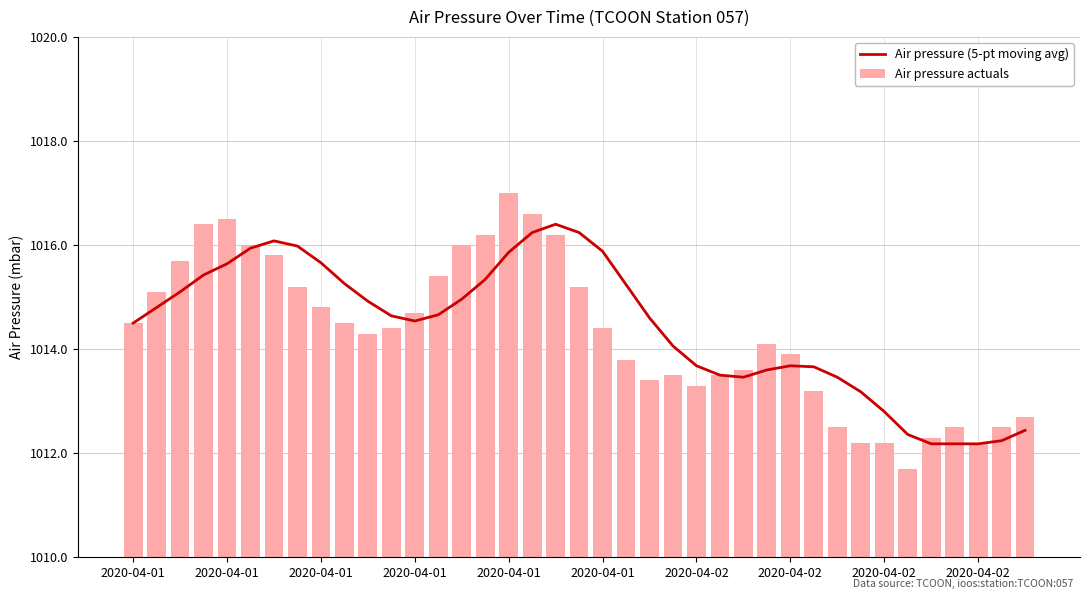

What is the value of the Air pressure (5-pt moving avg) bar at the 21st from the left?

1015.9